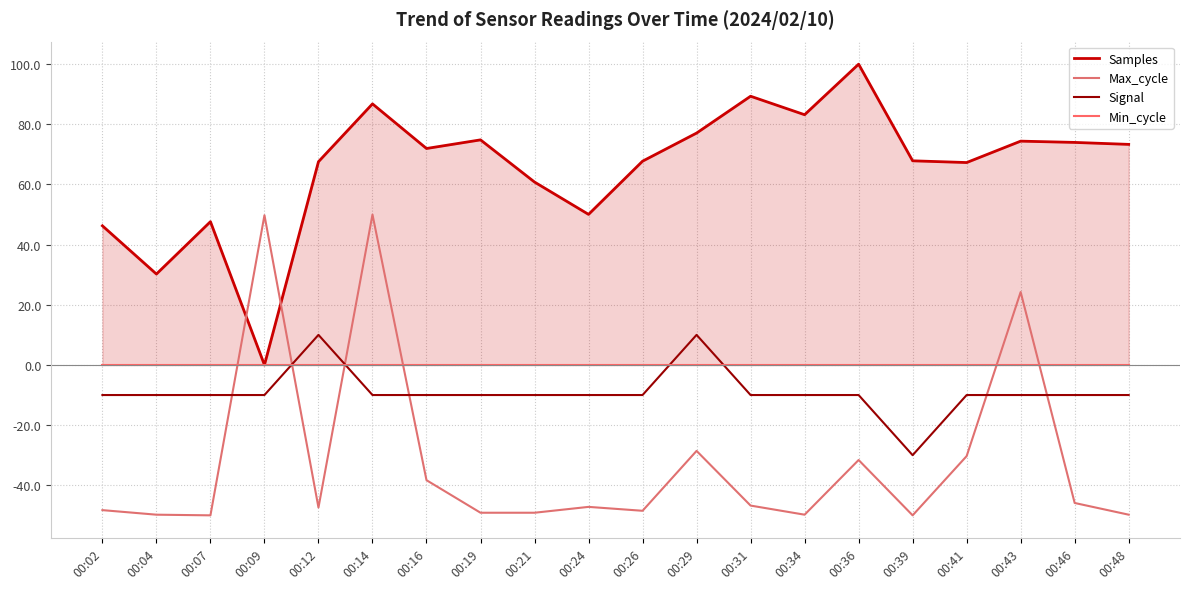

At which label does Signal first exceed -10?

00:12